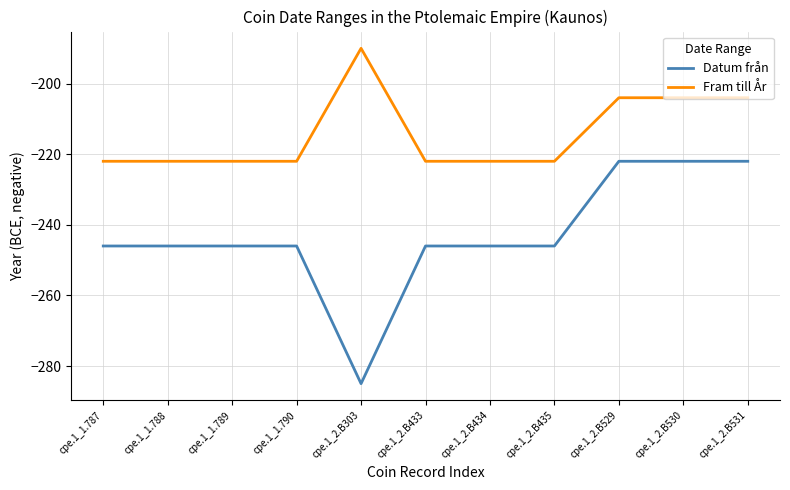

What is the sum of the Datum från values at cpe.1_1.790 and cpe.1_2.B530?

-468